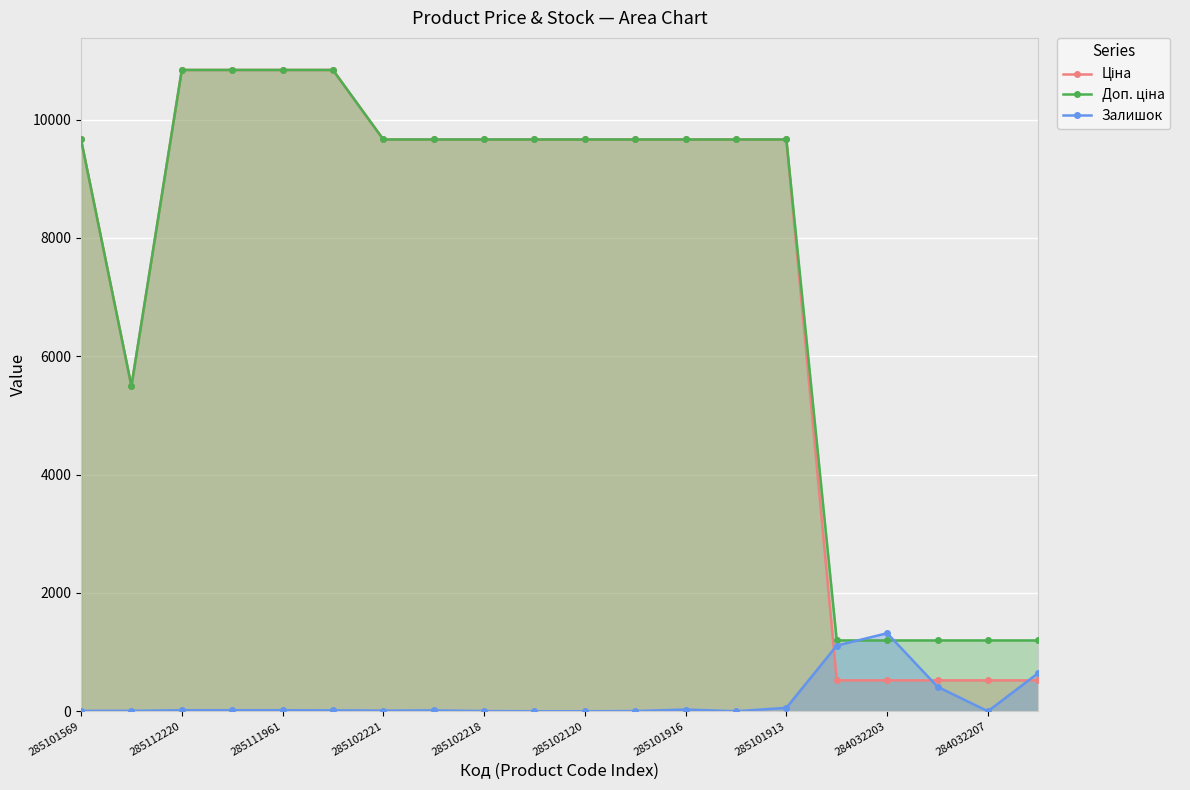

Rank the series by their maximum value, from lowest to highest.

Залишок, Ціна, Доп. ціна